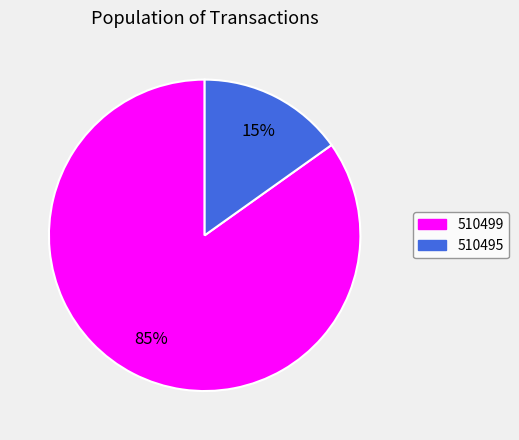

To the nearest percent, what is the combined percentage of 510499 and 510495?

100%